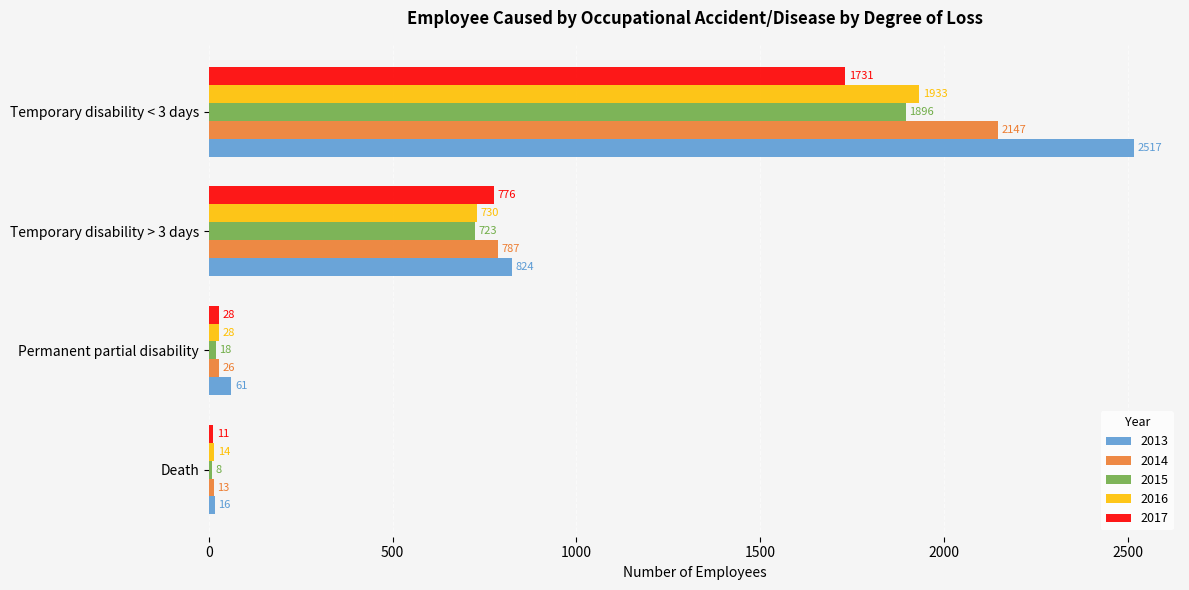

How many series are shown in this chart?

5